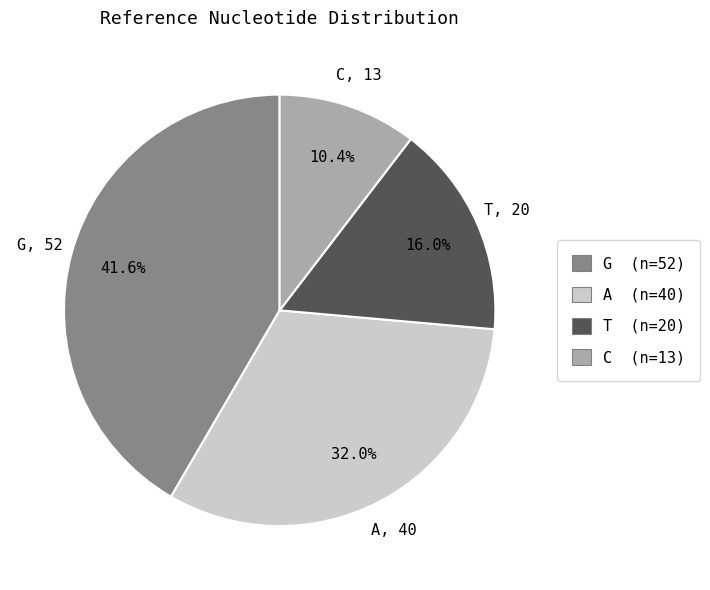

Is it true that C is 18% of the pie?

False